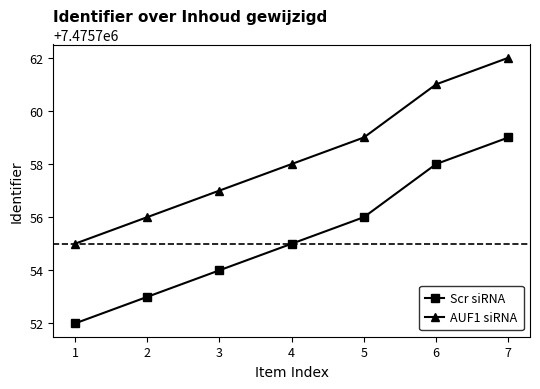

Which category has the lowest value across all series?

1